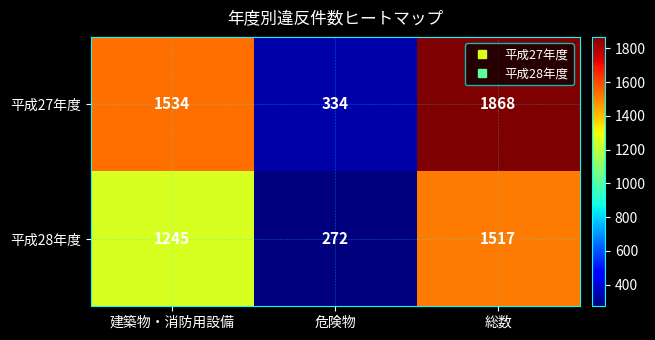

Read the 平成28年度 value at 総数.

1517